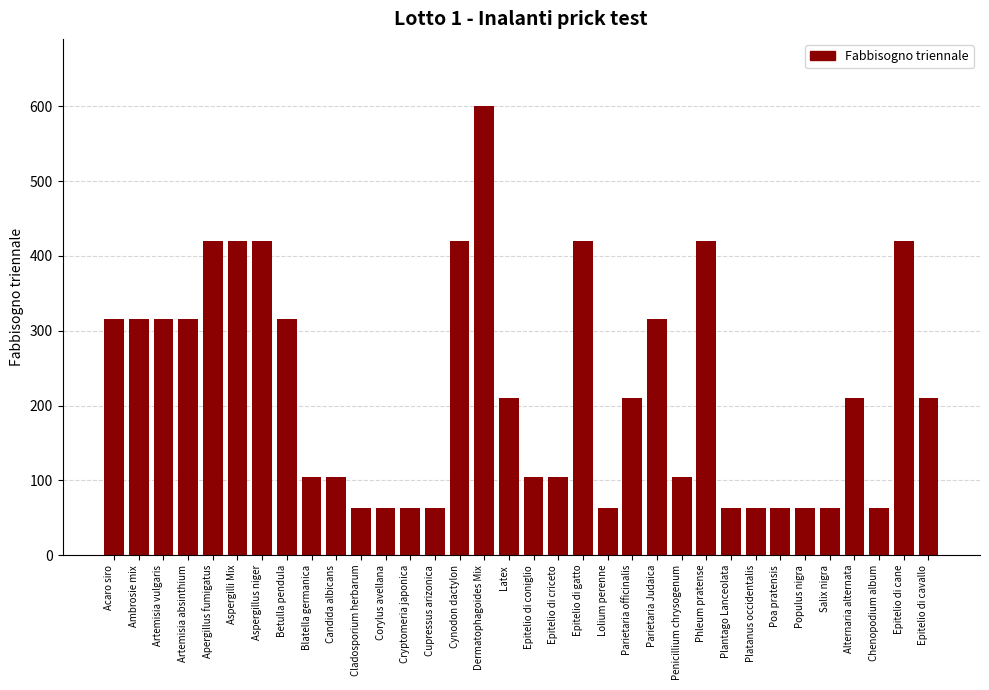

What position from the left is Epitelio di coniglio?

18